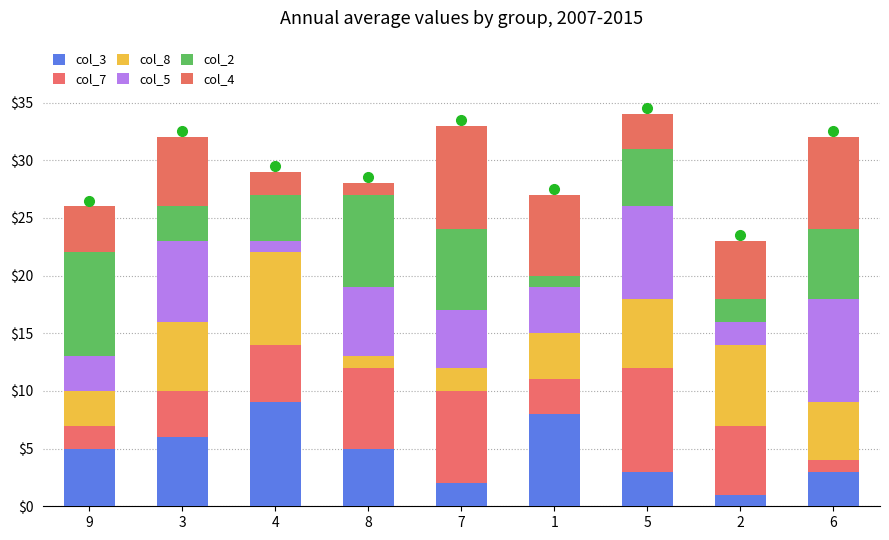

True or false: col_2 has a value of 1 at 1.

True